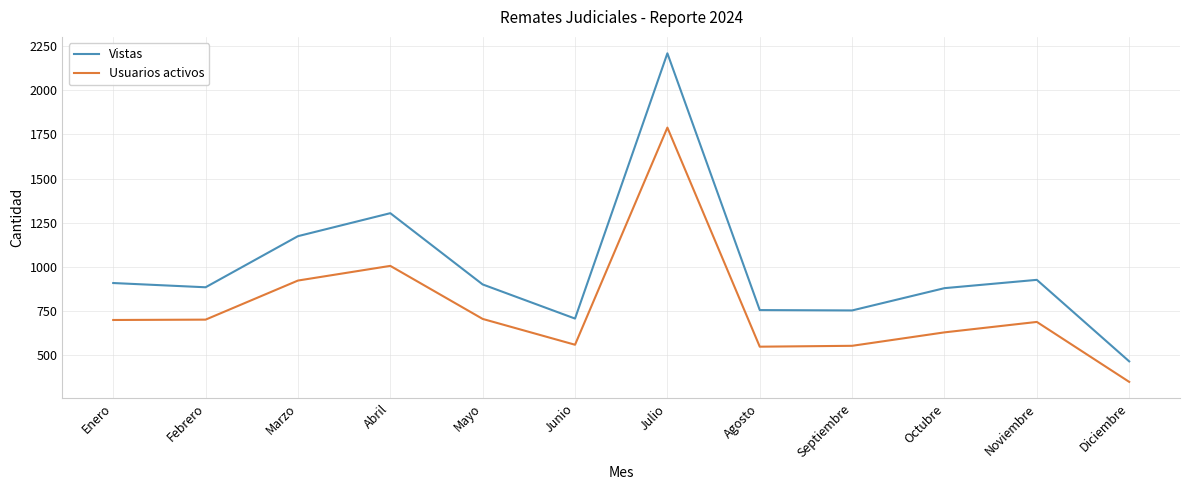

Where is Usuarios activos nearest to the value 1069?

Abril